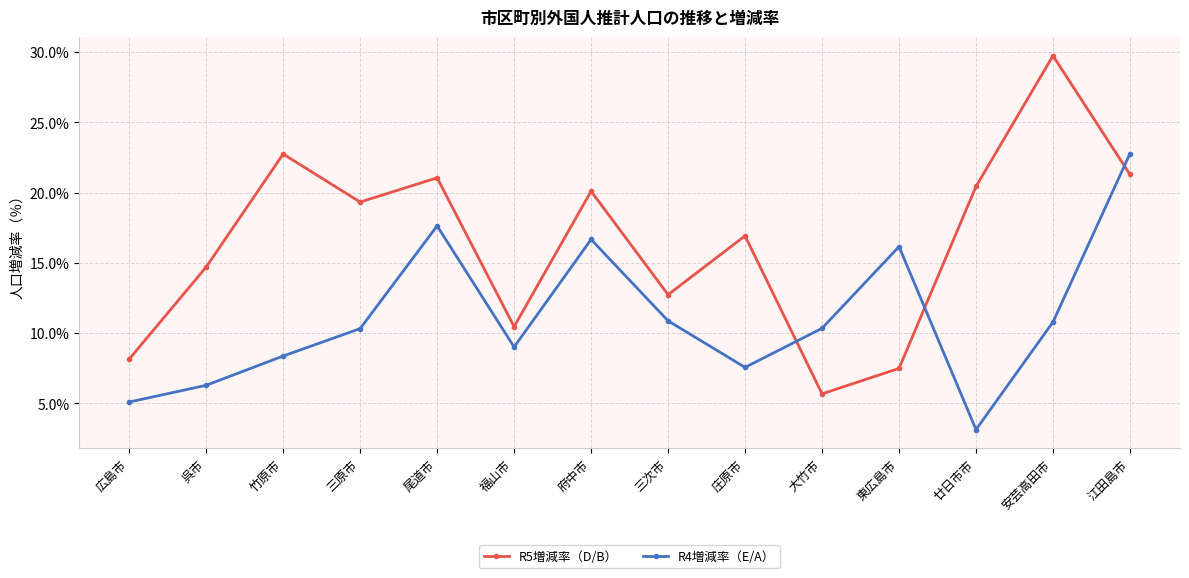

What is the highest value of the R5増減率（D/B） series?

29.7